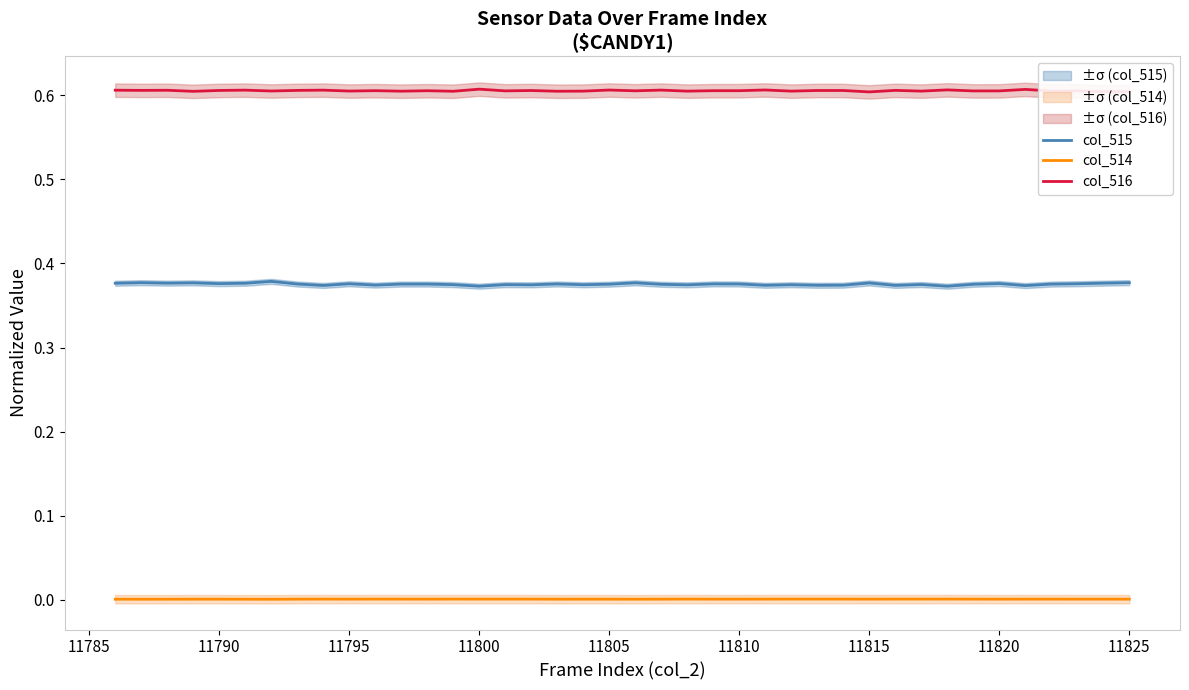

True or false: col_516 and col_514 cross at least once.

False